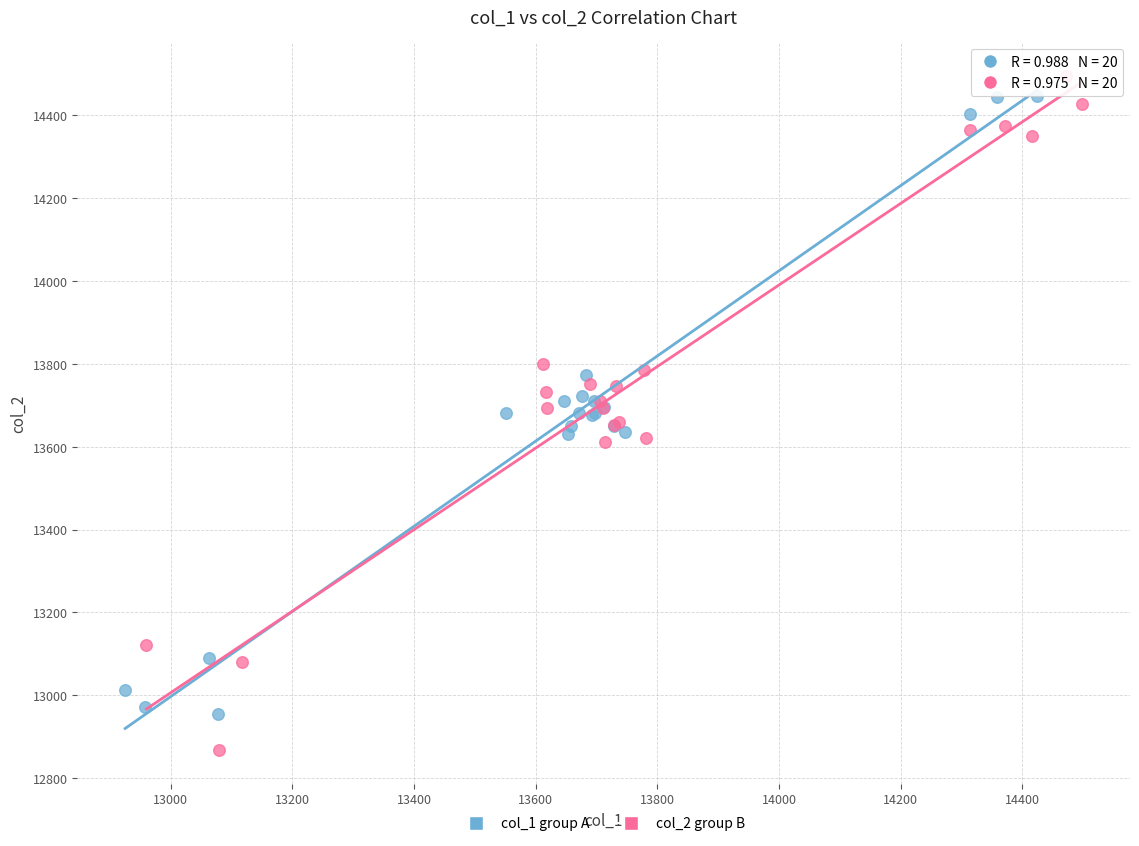

Which series contains the lowest Y value?

col_2 group B